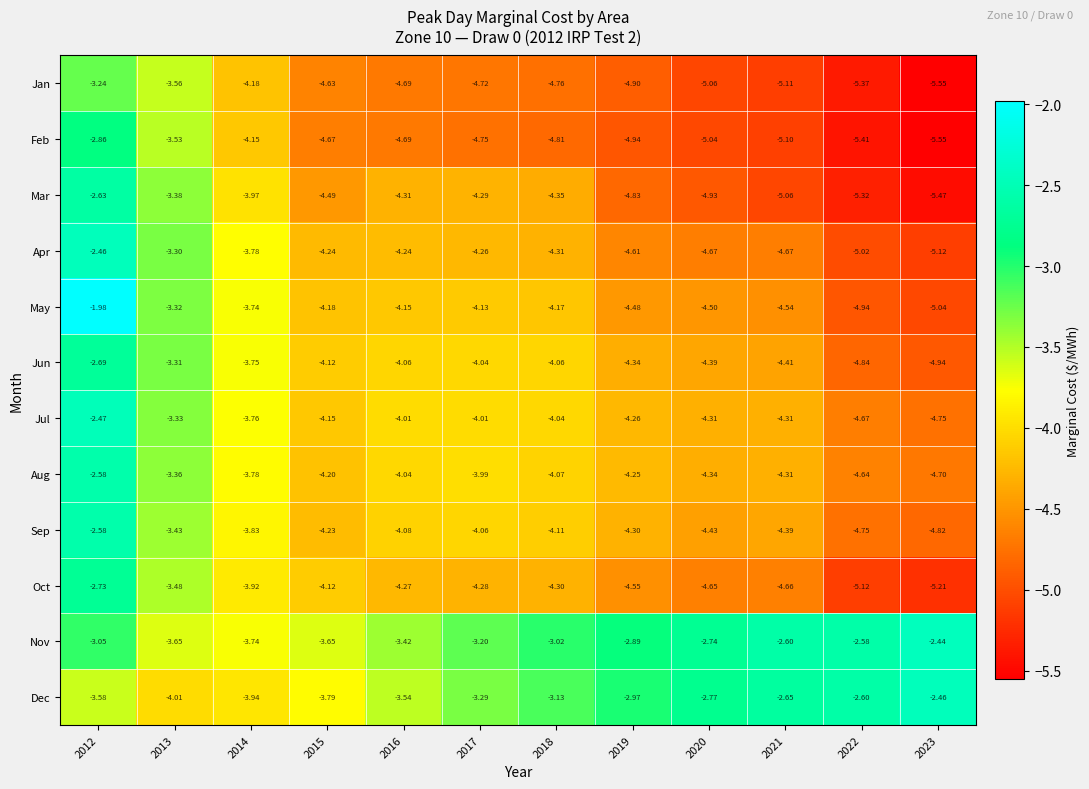

Between 2014 and 2020, which series saw the biggest shift?

Dec